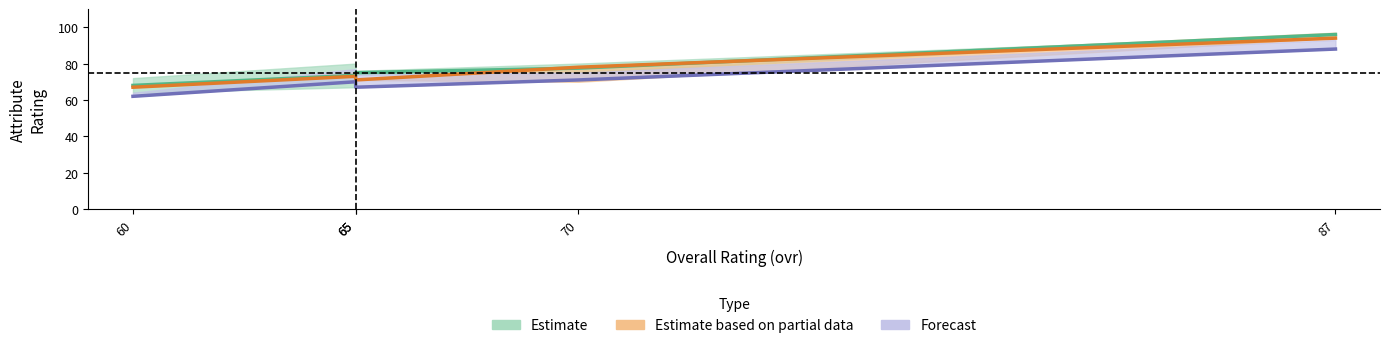

The value of Estimate based on partial data at 65 is 99.3. True or false?

False